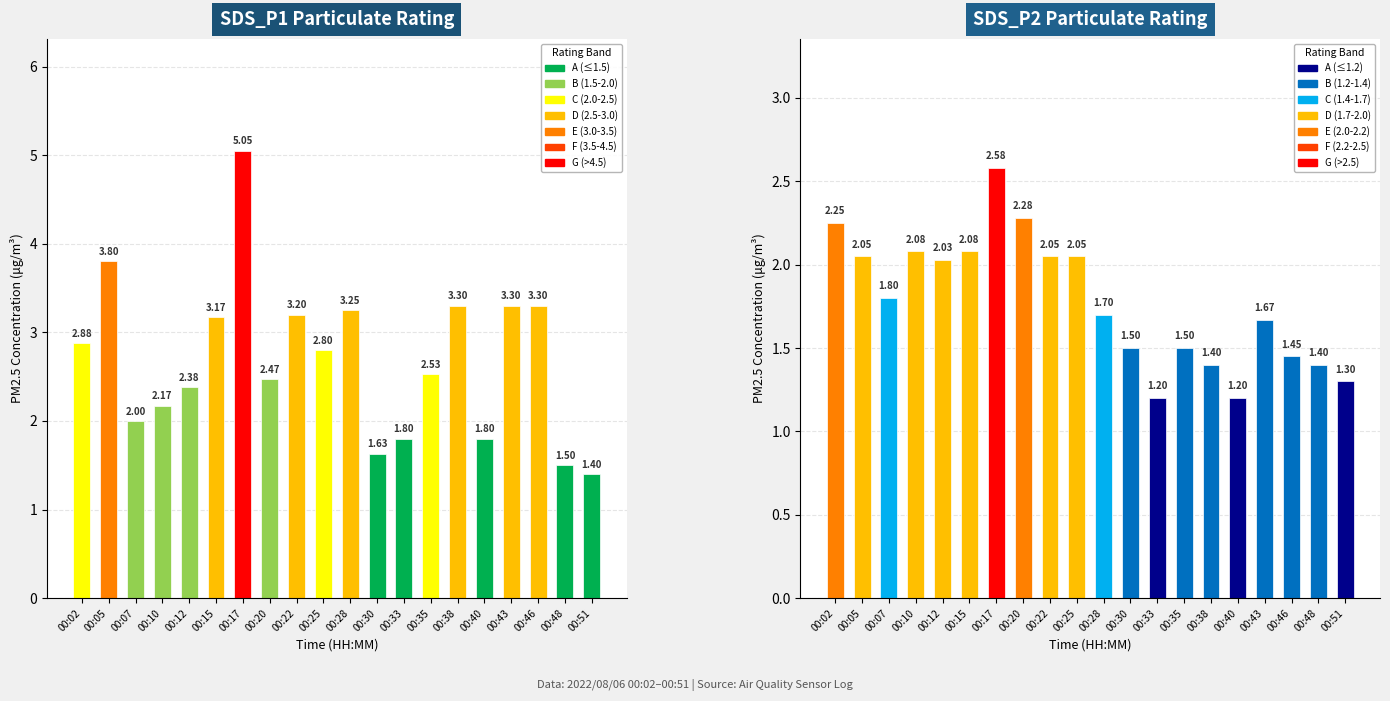

What is the value of the SDS_P2 bar at the 6th from the left?

2.1